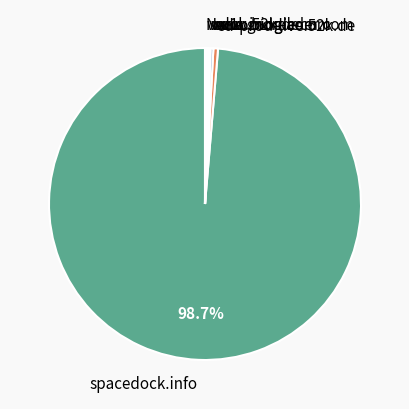

Which category accounts for the majority?

spacedock.info